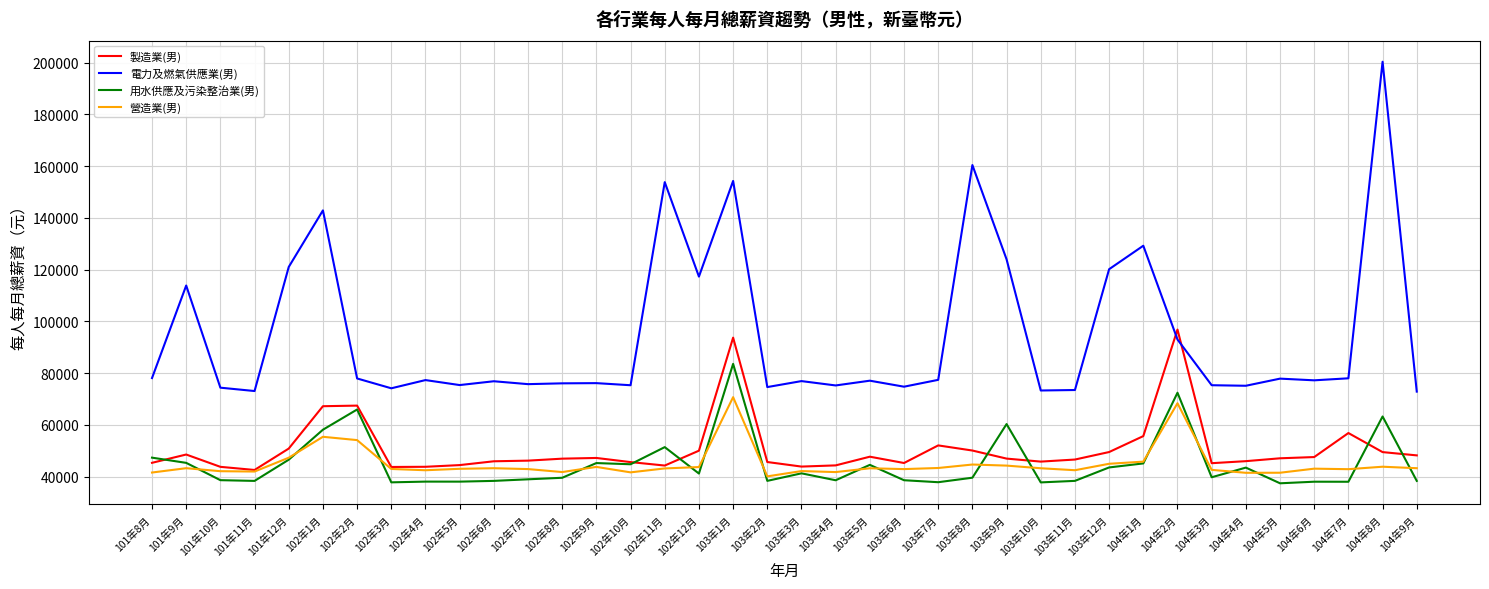

At which category does the chart reach its peak across all series?

104年8月